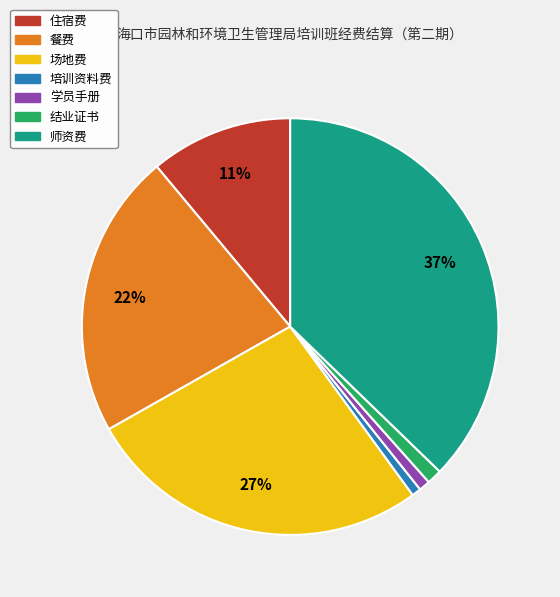

Which category has the biggest portion of the pie?

师资费